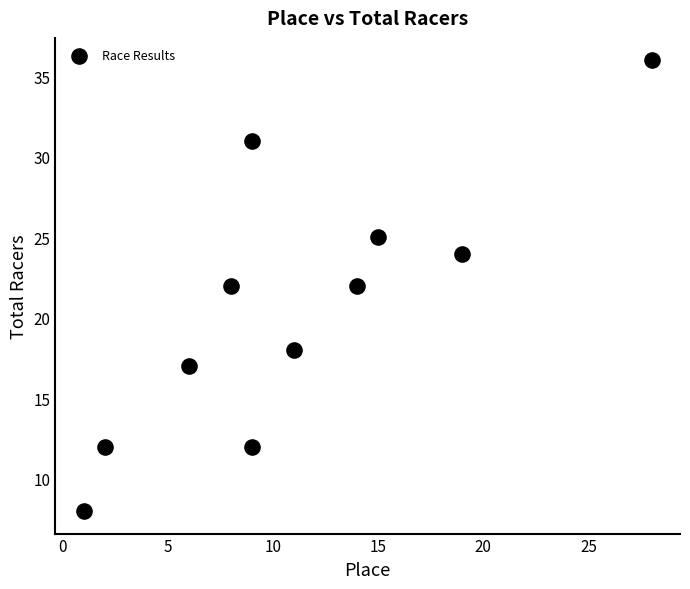

What is the average Y value?

21